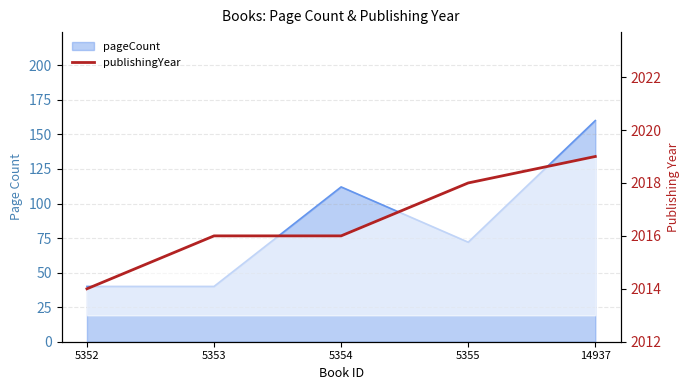

What is the smallest value displayed?

2014